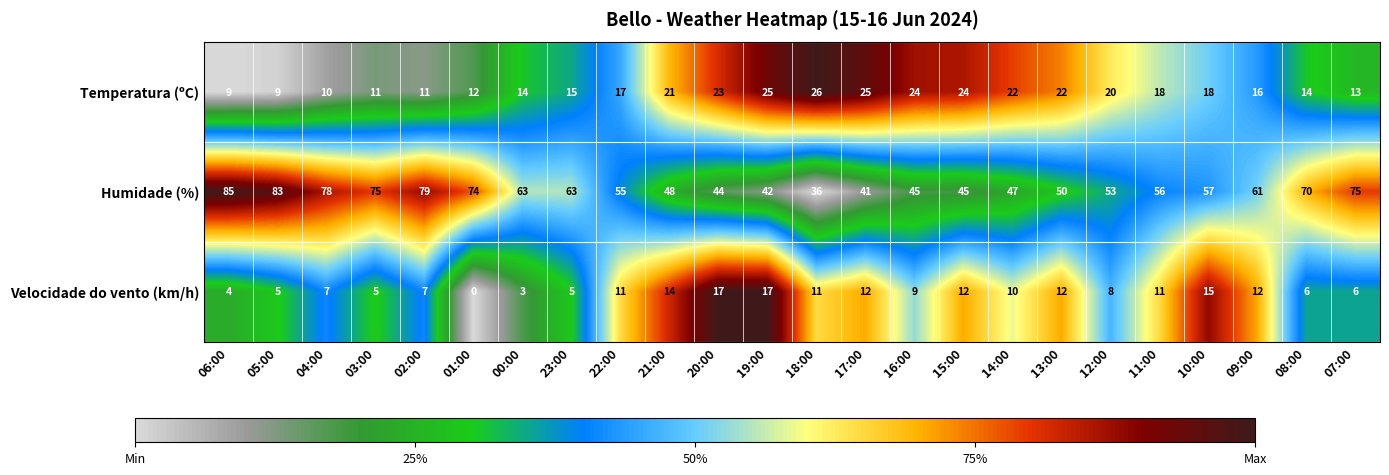

How many categories are shown in the chart?

24